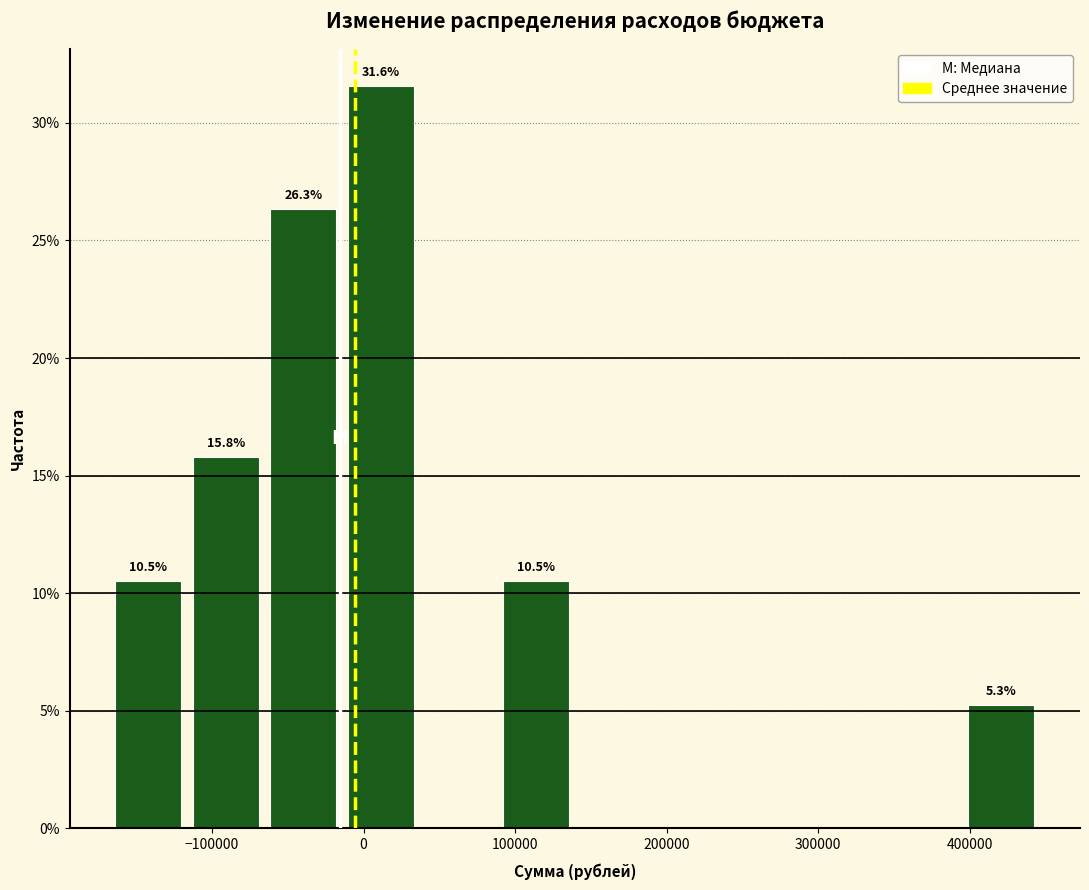

Which range on the x-axis has the tallest bar?

-10000 to 40000